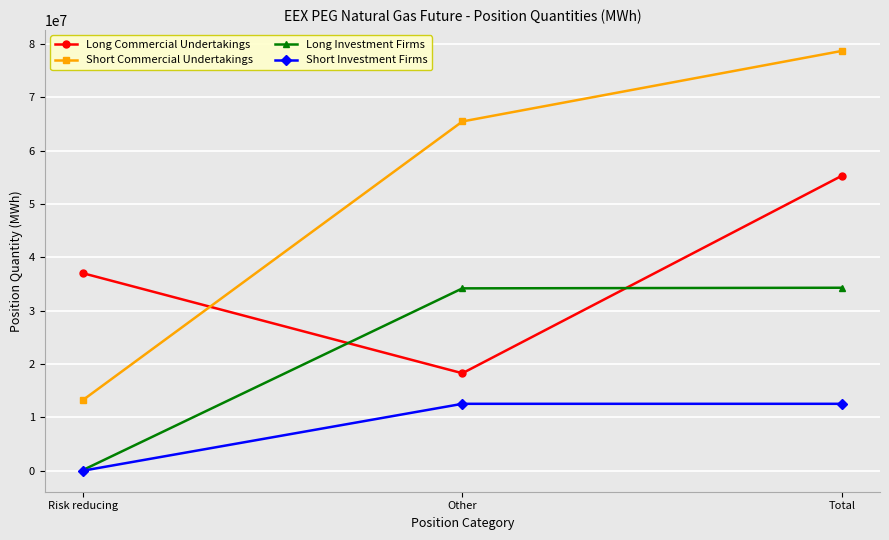

Read the Long Investment Firms value at Total.

34302853